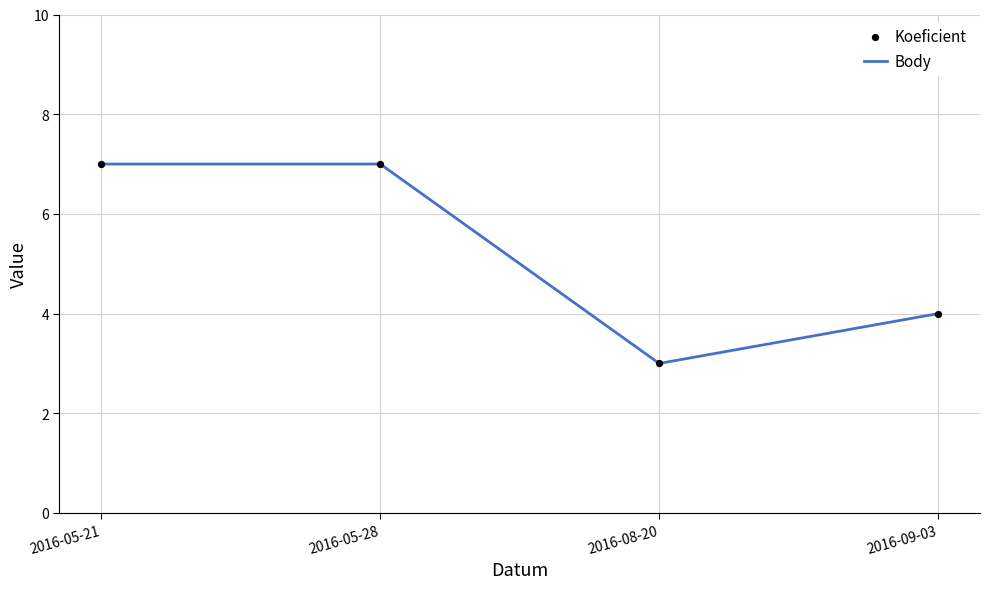

At which category does the data reach its first local valley?

2016-08-20